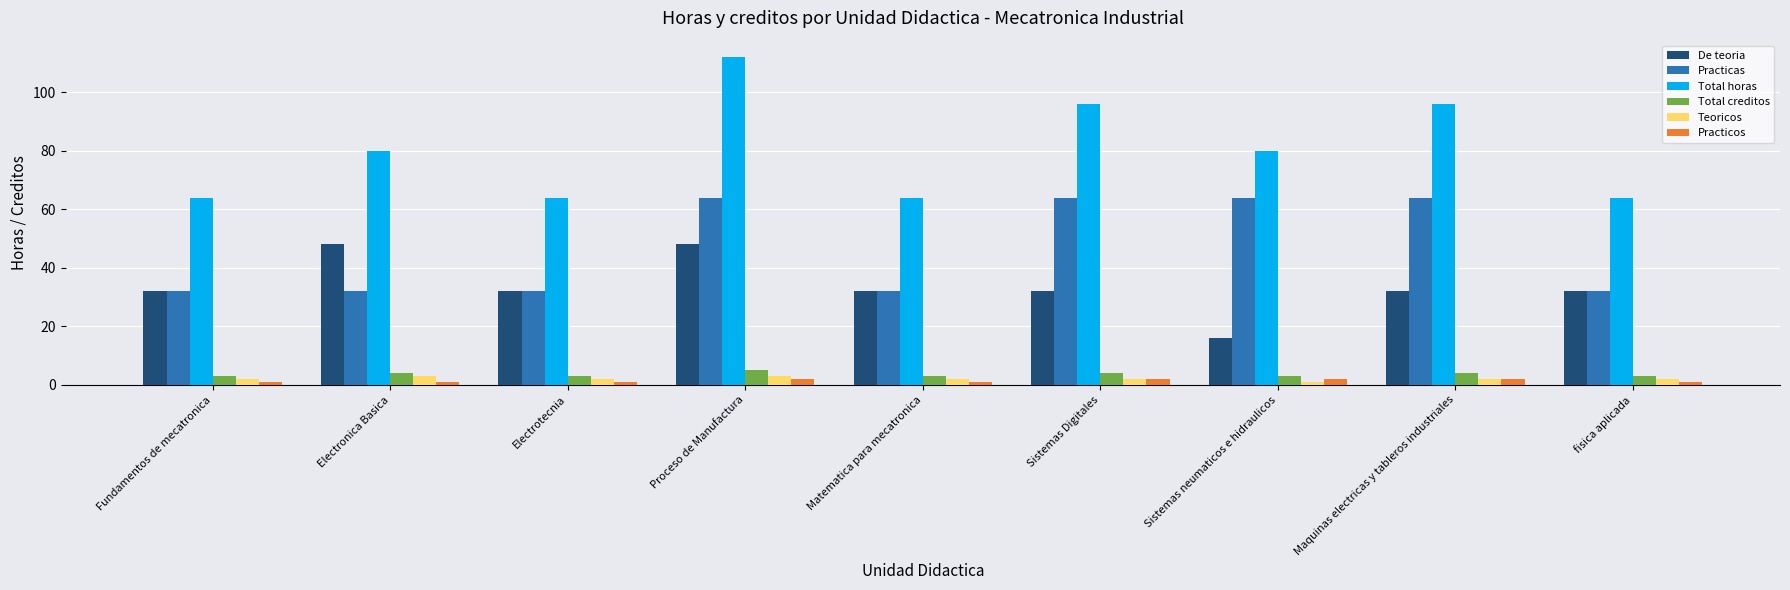

How many bars are there in total?

54